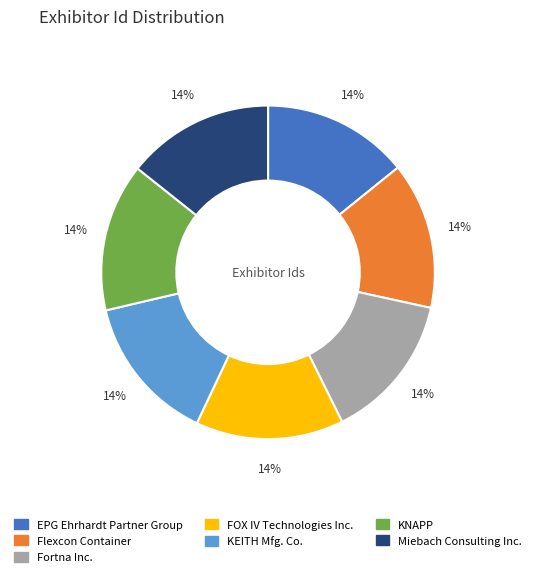

To the nearest percent, what portion does Fortna Inc. represent?

14%